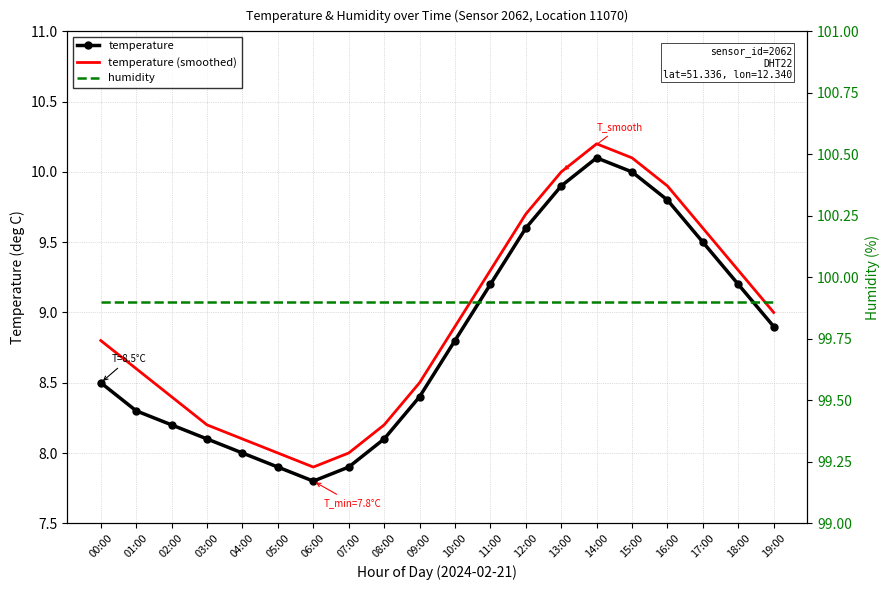

What is the sum of all humidity values?

1998.0